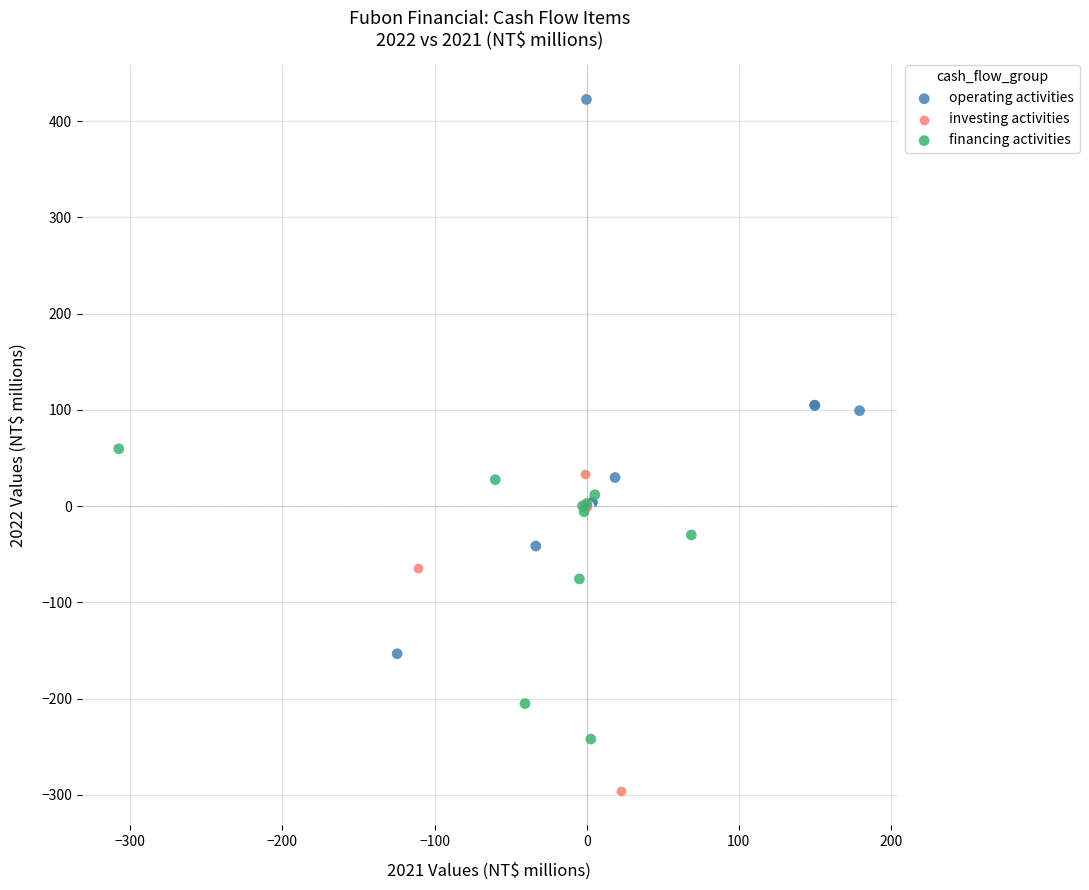

Which series contains the highest Y value?

operating activities